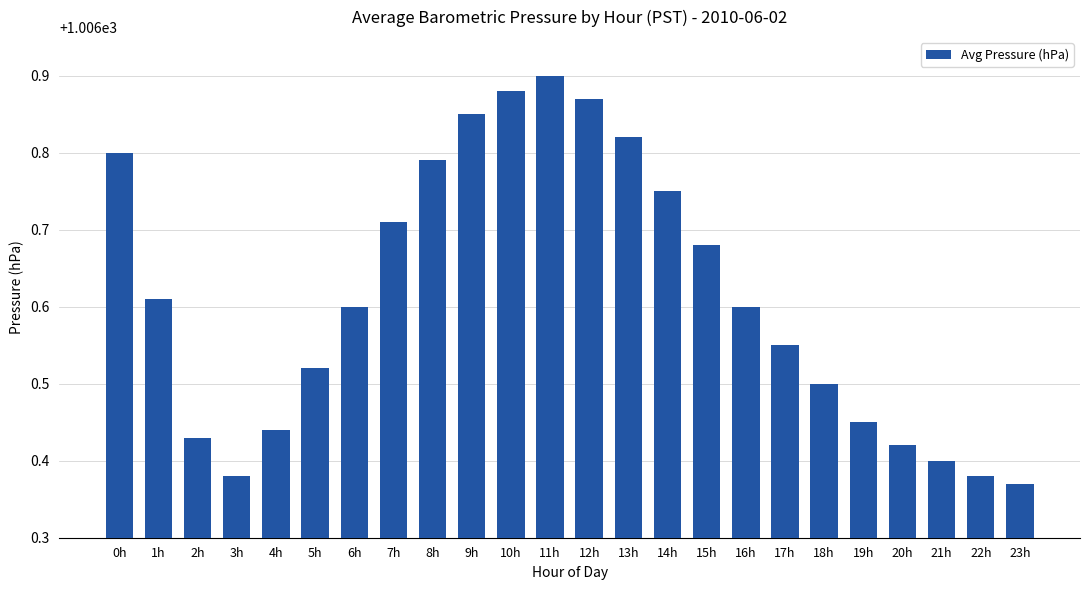

The chart shows a value of 1006.9 at 9h. True or false?

True